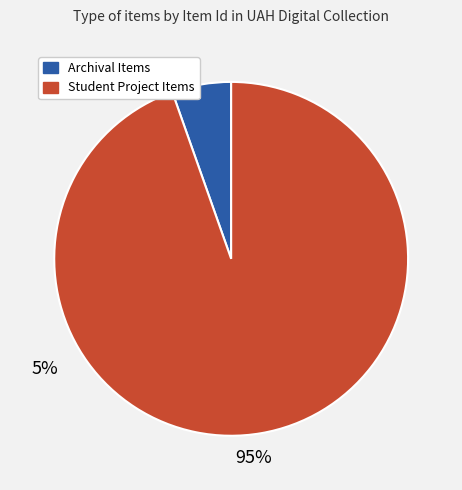

Count the number of slices in the pie.

2